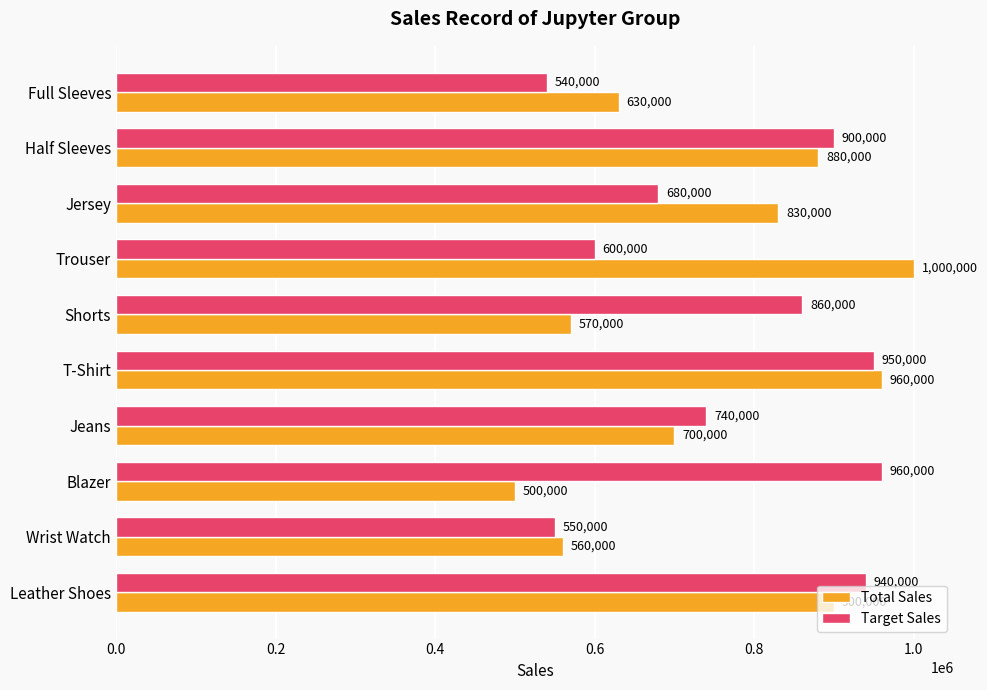

At which label is Target Sales closest to 750000?

Jeans